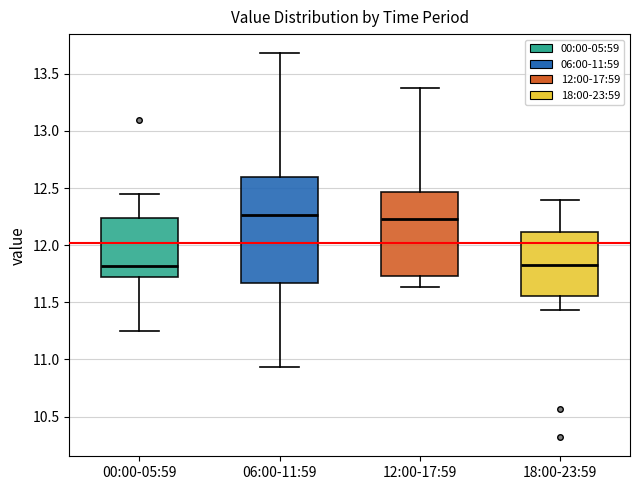

Where does the upper whisker of the box for 12:00-17:59 end on the y-axis? The values are not printed on the chart, so give them approximately, as read against the axis.

13.40